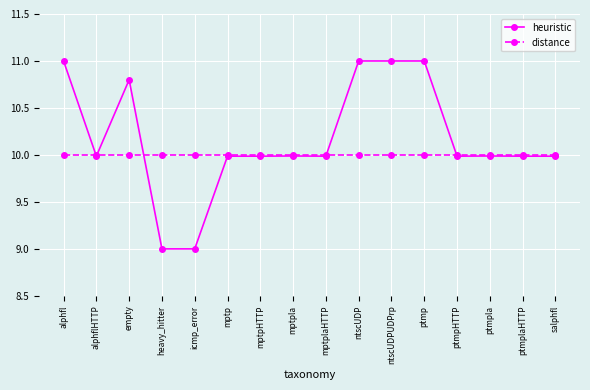

What value does the distance series have at icmp_error?

10.0